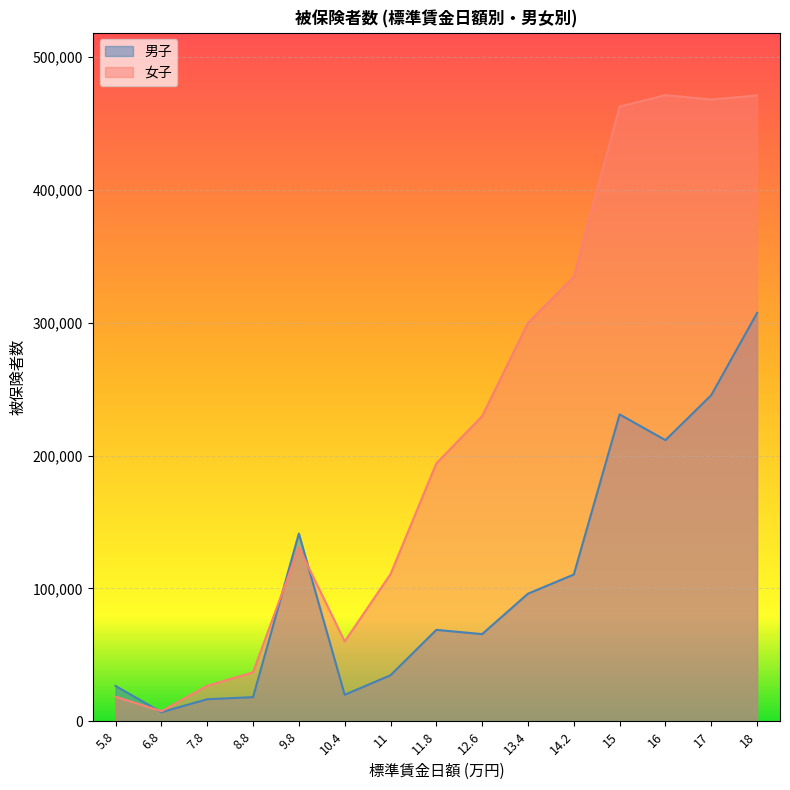

Count the number of data series in this chart.

2